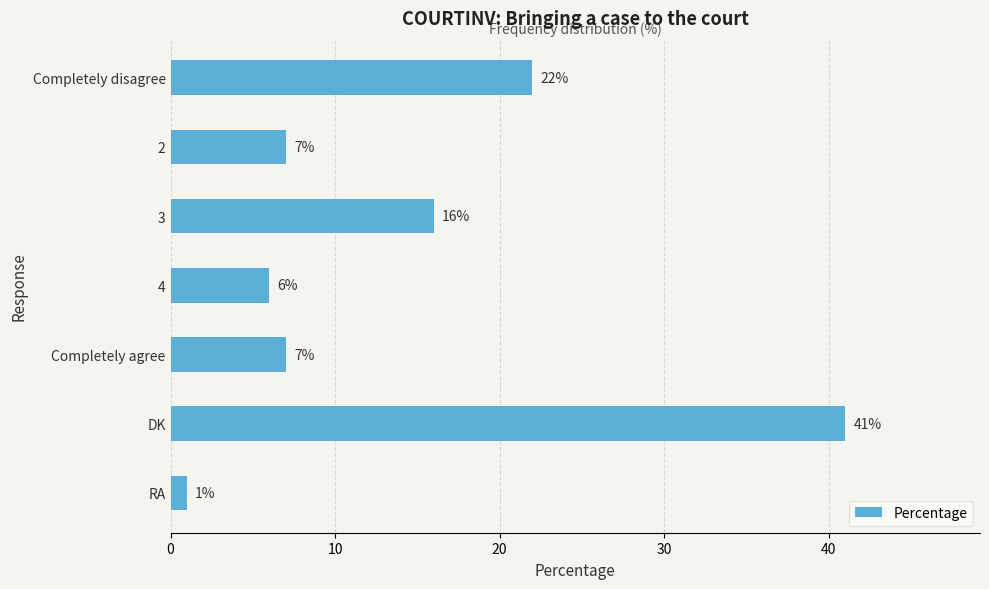

Are the bars grouped side by side (vs. stacked)?

No